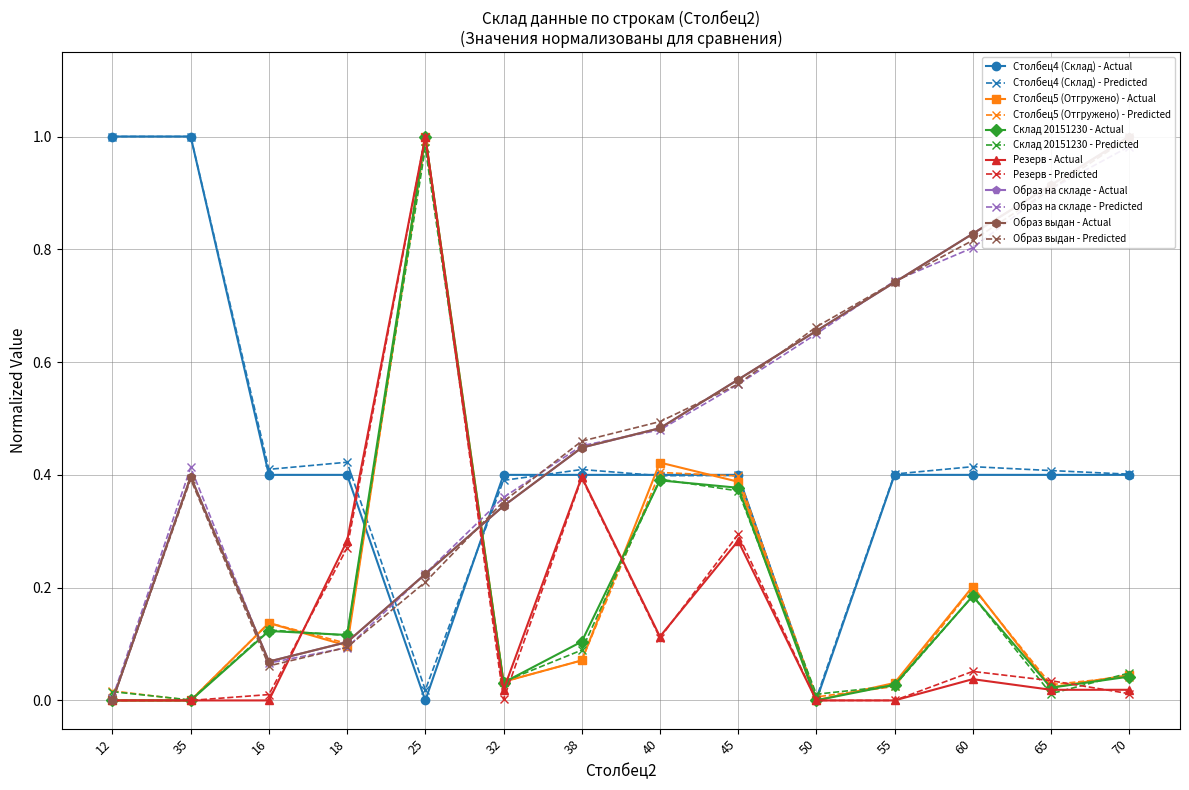

Which series ends up on top after the final intersection of Столбец4 (Склад) and Столбец5 (Отгружено)?

Столбец4 (Склад)